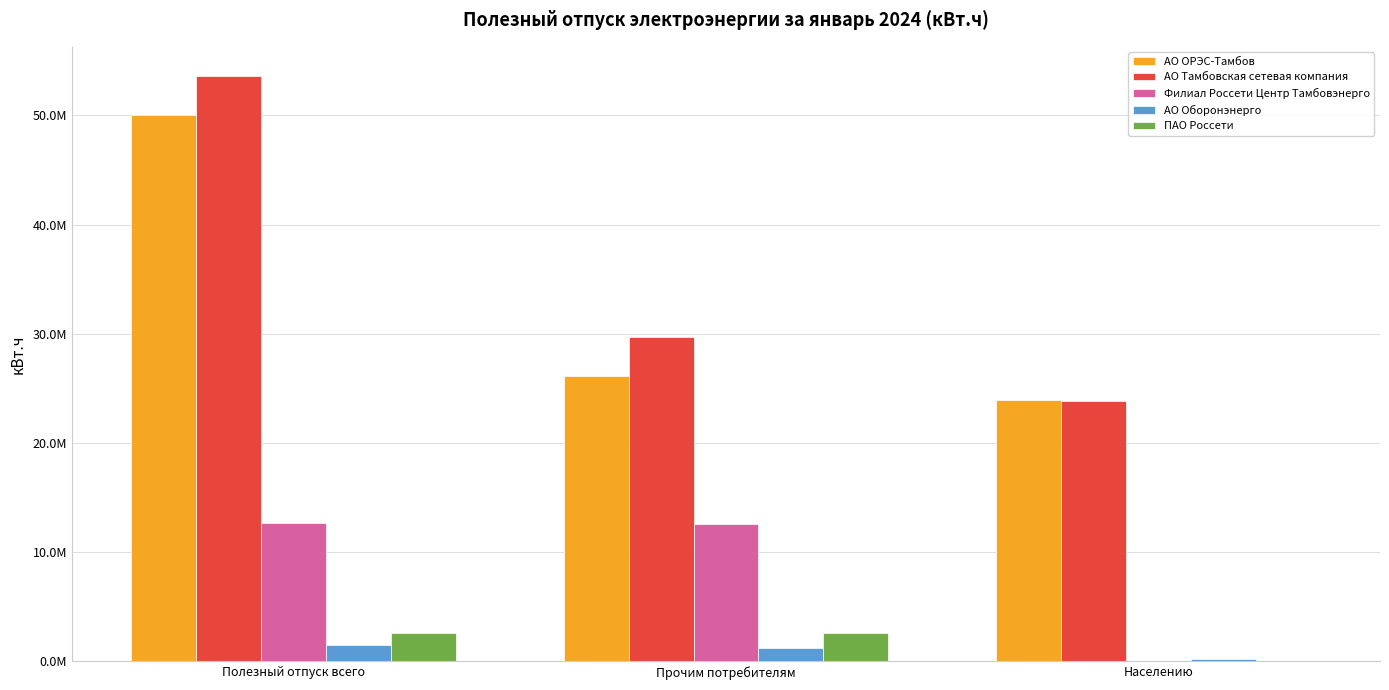

Does the chart contain stacked bars?

No